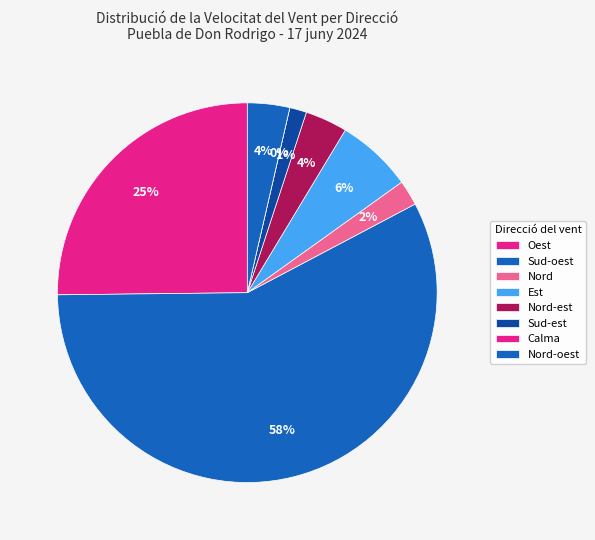

Is it true that Sud-est is 1% of the pie?

True